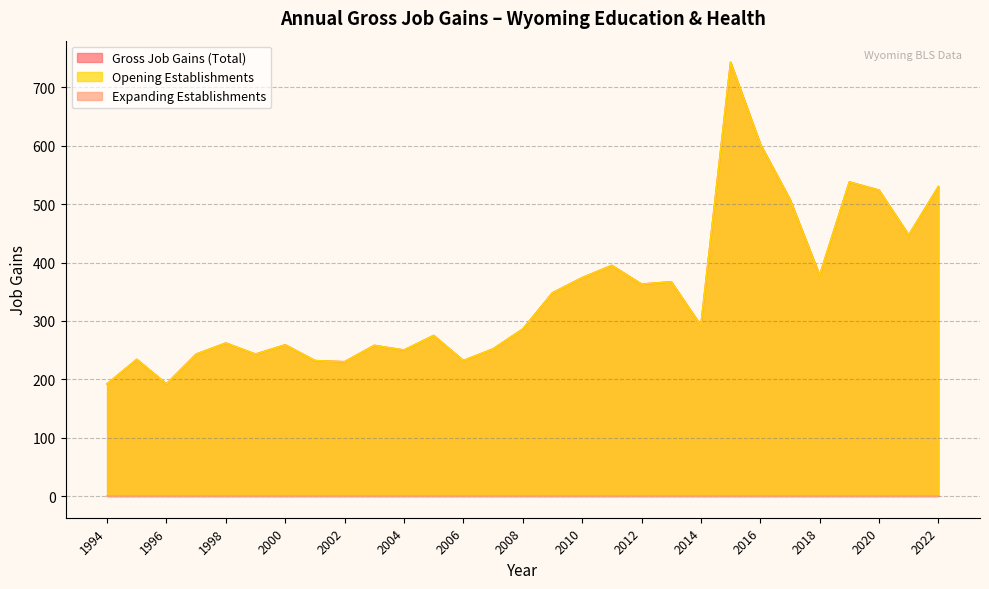

How many data points does each series have?

29